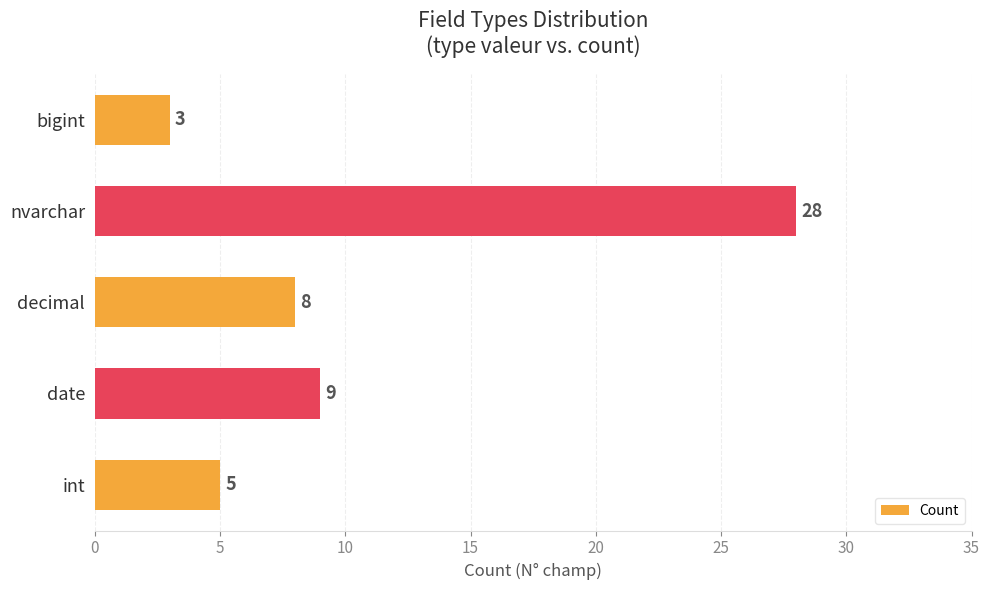

What is the difference between the second highest and minimum values?

6